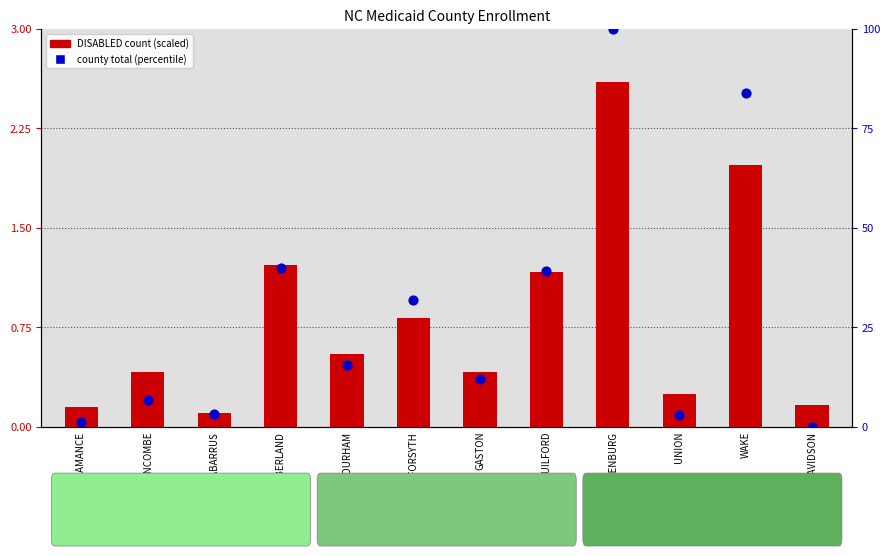

Is the value of county total (percentile) at CUMBERLAND greater than the value of DISABLED (scaled) at DURHAM?

Yes